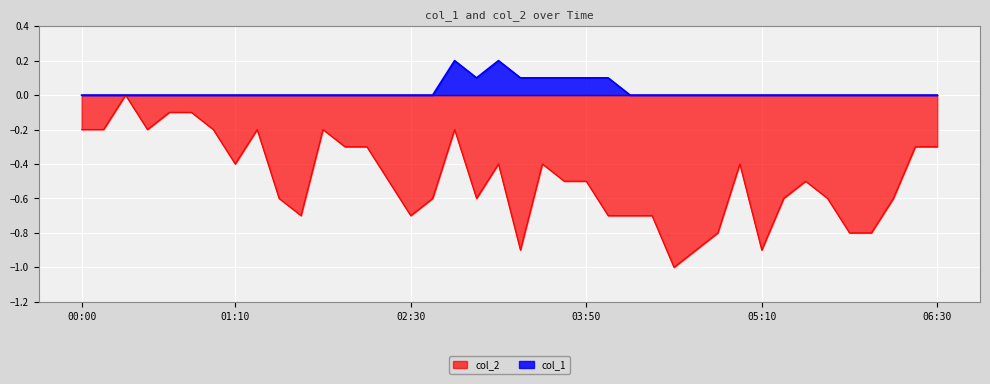

What is the smallest value displayed?

-1.0